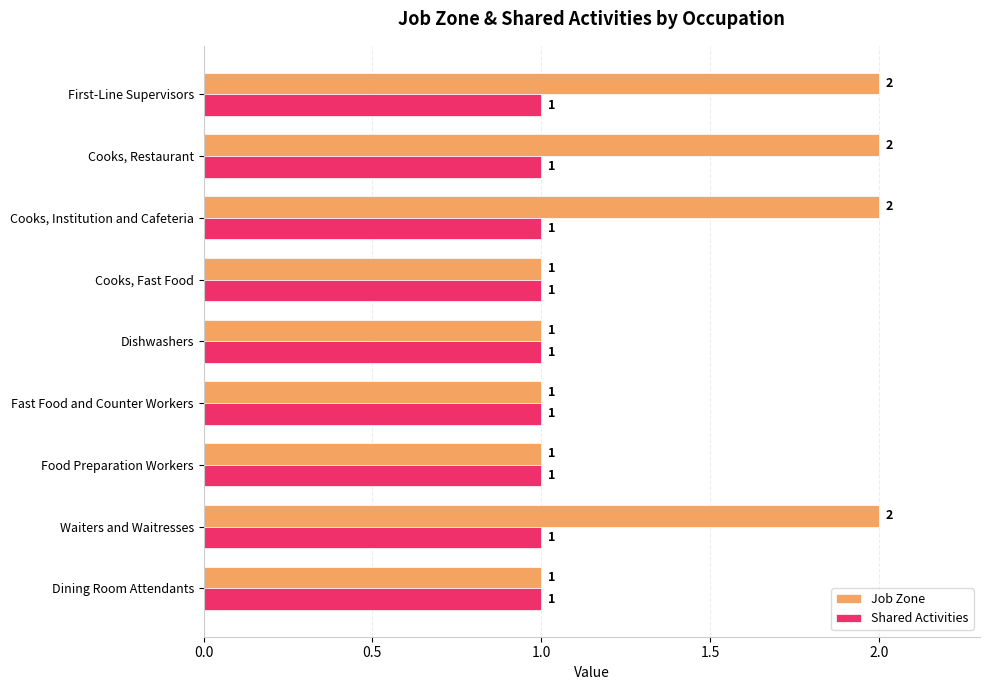

What is the total value across all series at Waiters and Waitresses?

3